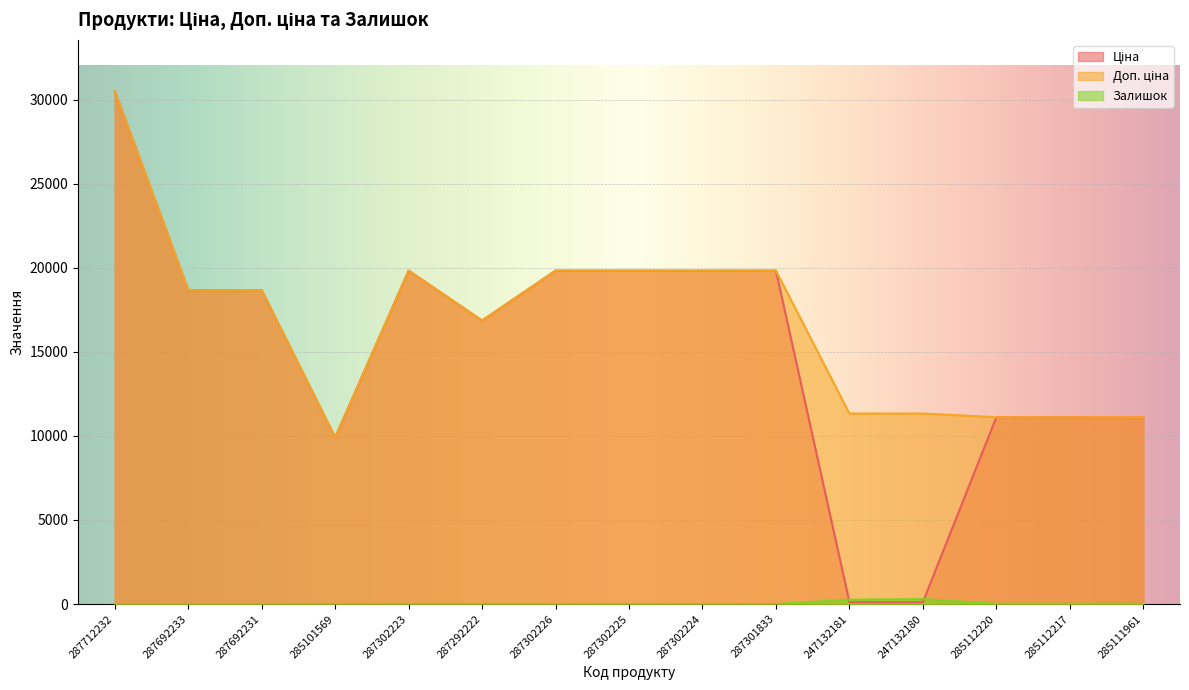

How many values in the Доп. ціна series exceed 18671?

8